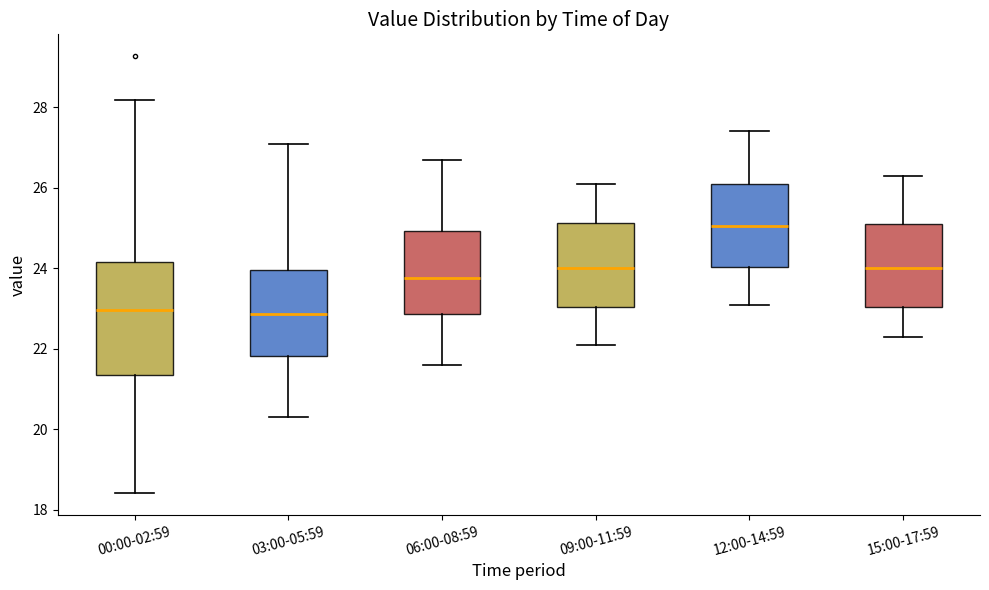

Reading left to right, transcribe this box plot: for each box, give where its median line is, the range the box spans, and where its two whiskers end, as read against the y-axis. The values are not printed on the chart, so give them approximately, as read against the axis.

00:00-02:59: median 23.0, box 21.4 to 24.2, whiskers 18.4 to 28.2
03:00-05:59: median 22.8, box 21.8 to 24.0, whiskers 20.4 to 27.2
06:00-08:59: median 23.8, box 22.8 to 25.0, whiskers 21.6 to 26.8
09:00-11:59: median 24.0, box 23.0 to 25.2, whiskers 22.2 to 26.2
12:00-14:59: median 25.0, box 24.0 to 26.2, whiskers 23.2 to 27.4
15:00-17:59: median 24.0, box 23.0 to 25.2, whiskers 22.4 to 26.4